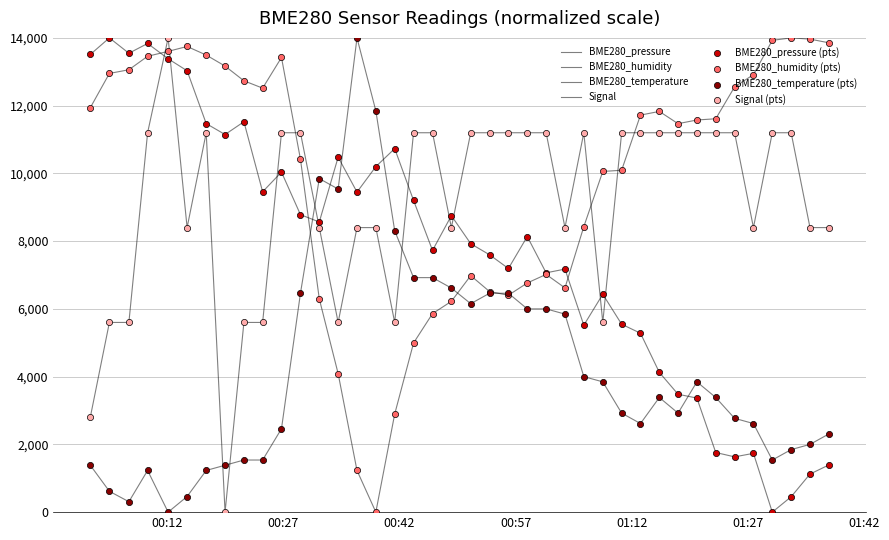

Does the chart have visible grid lines?

Yes